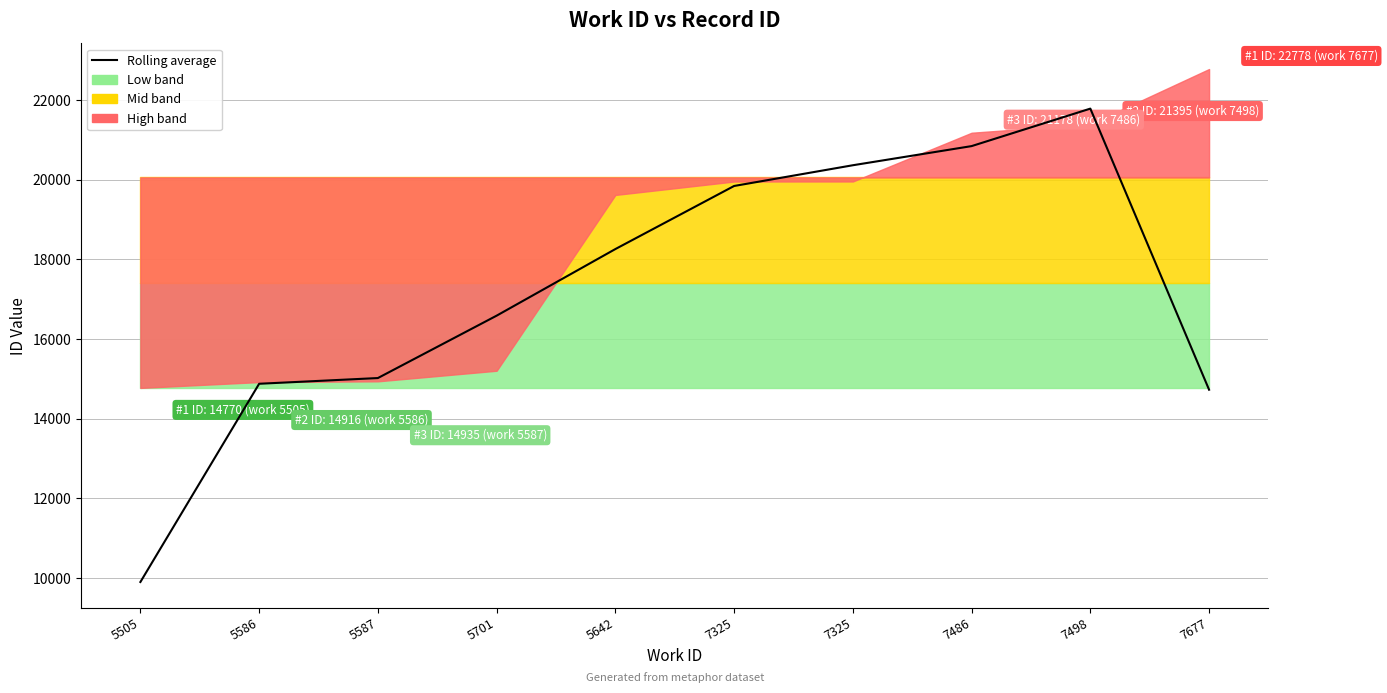

How many lines are shown in the chart?

1